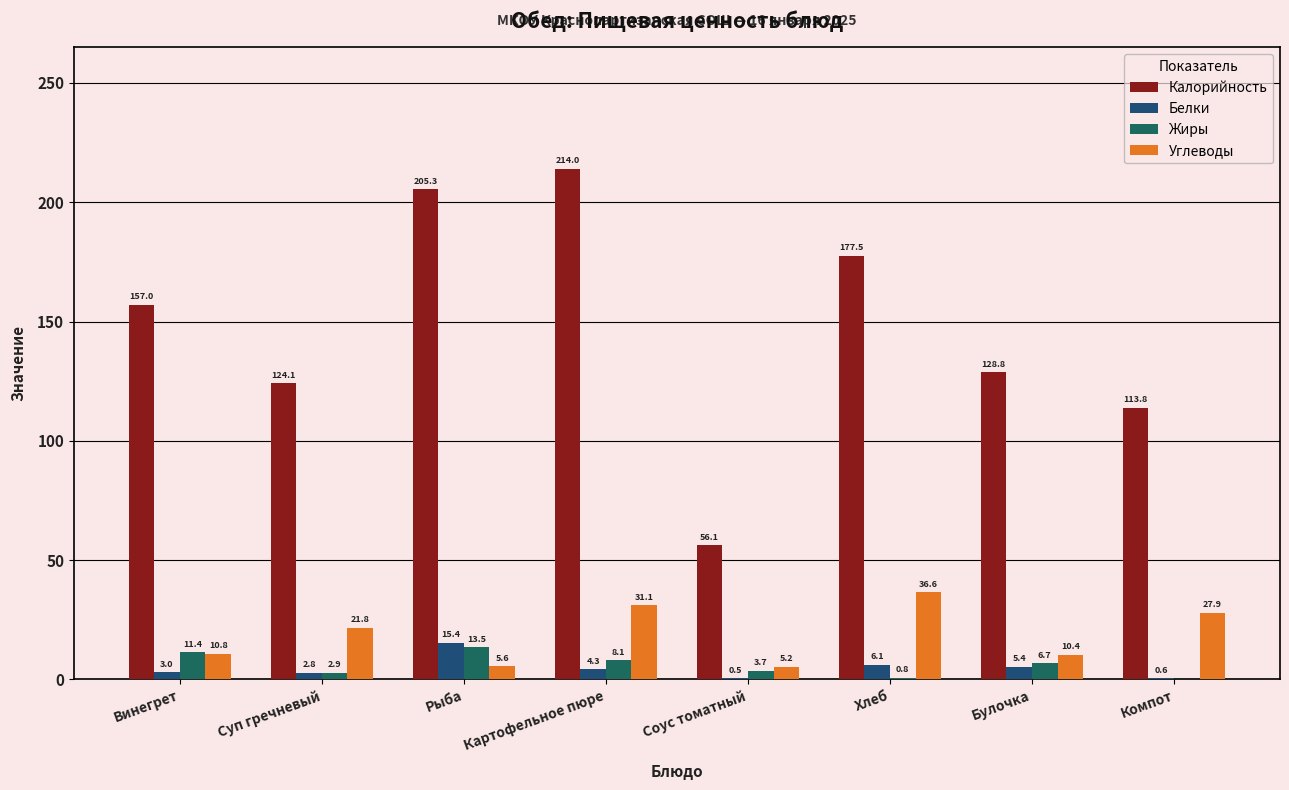

Rank the series at Картофельное пюре from highest to lowest value.

Калорийность, Углеводы, Жиры, Белки